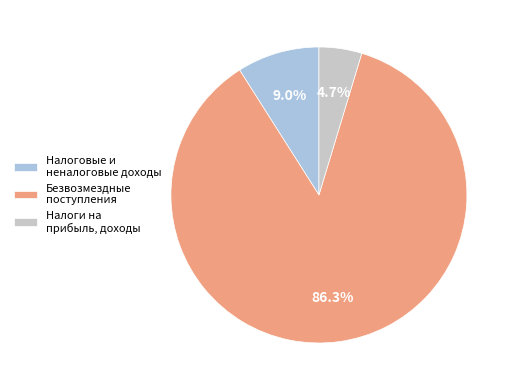

Combined, do Налоговые и неналоговые доходы and Безвозмездные поступления account for over 50%?

Yes